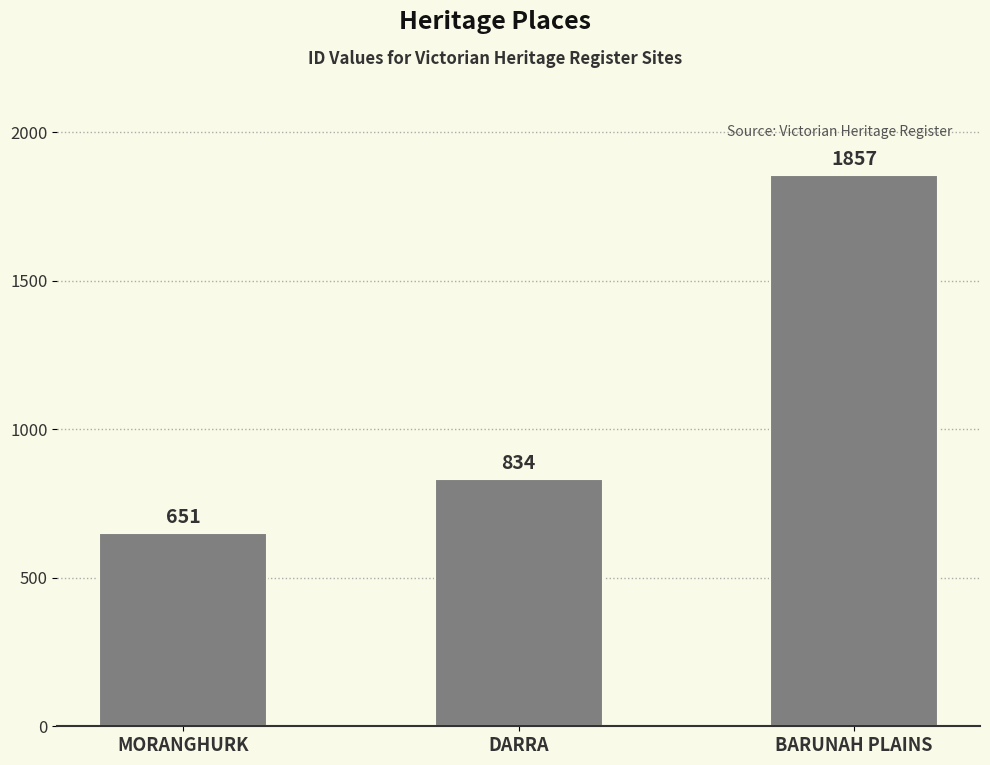

The chart shows a value of 2442 at BARUNAH PLAINS. True or false?

False